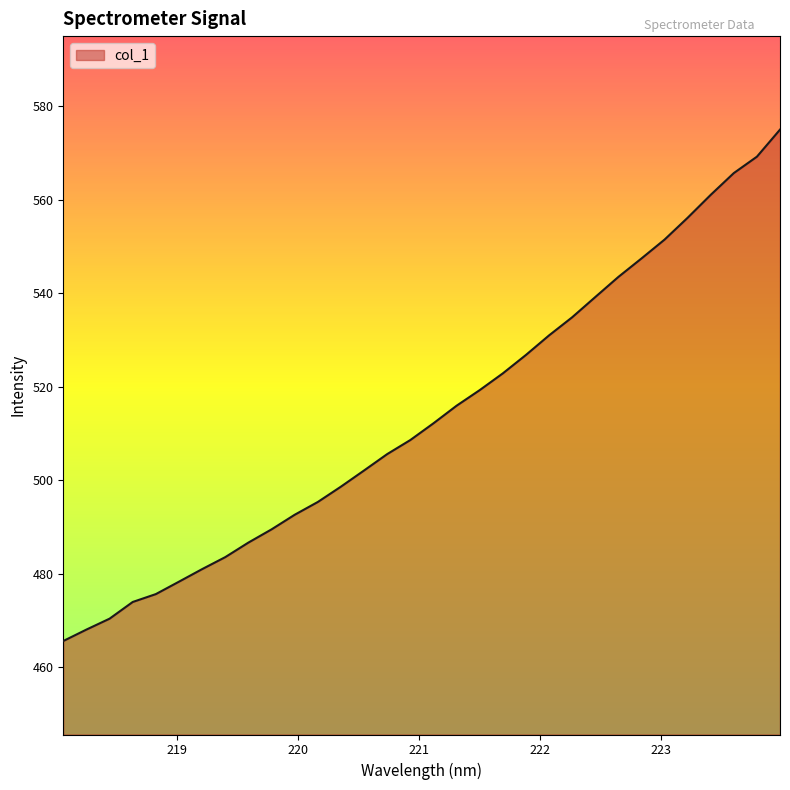

What is the difference between the maximum and minimum values?

109.4